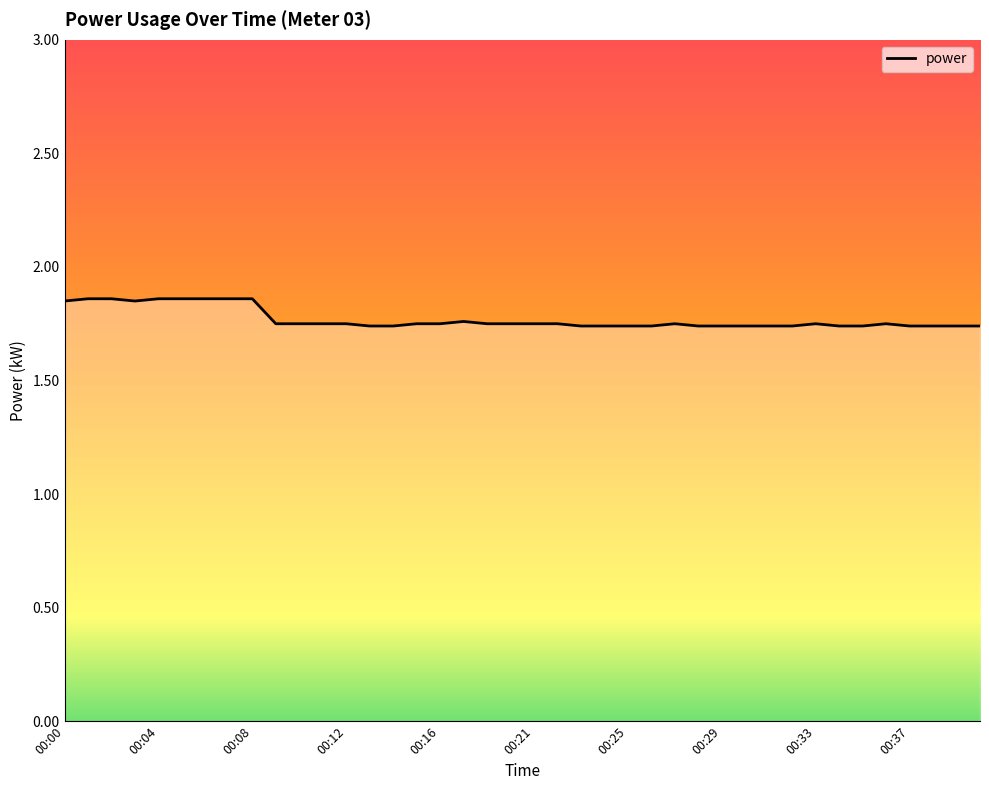

List the labels in order of value, largest first.

00:01, 00:02, 00:04, 00:05, 00:06, 00:07, 00:08, 00:00, 00:03, 00:17, 00:09, 00:10, 00:11, 00:12, 00:15, 00:16, 00:19, 00:20, 00:21, 00:22, 00:27, 00:33, 00:36, 00:13, 00:14, 00:23, 00:24, 00:25, 00:26, 00:28, 00:29, 00:30, 00:31, 00:32, 00:34, 00:35, 00:37, 00:38, 00:43, 00:43